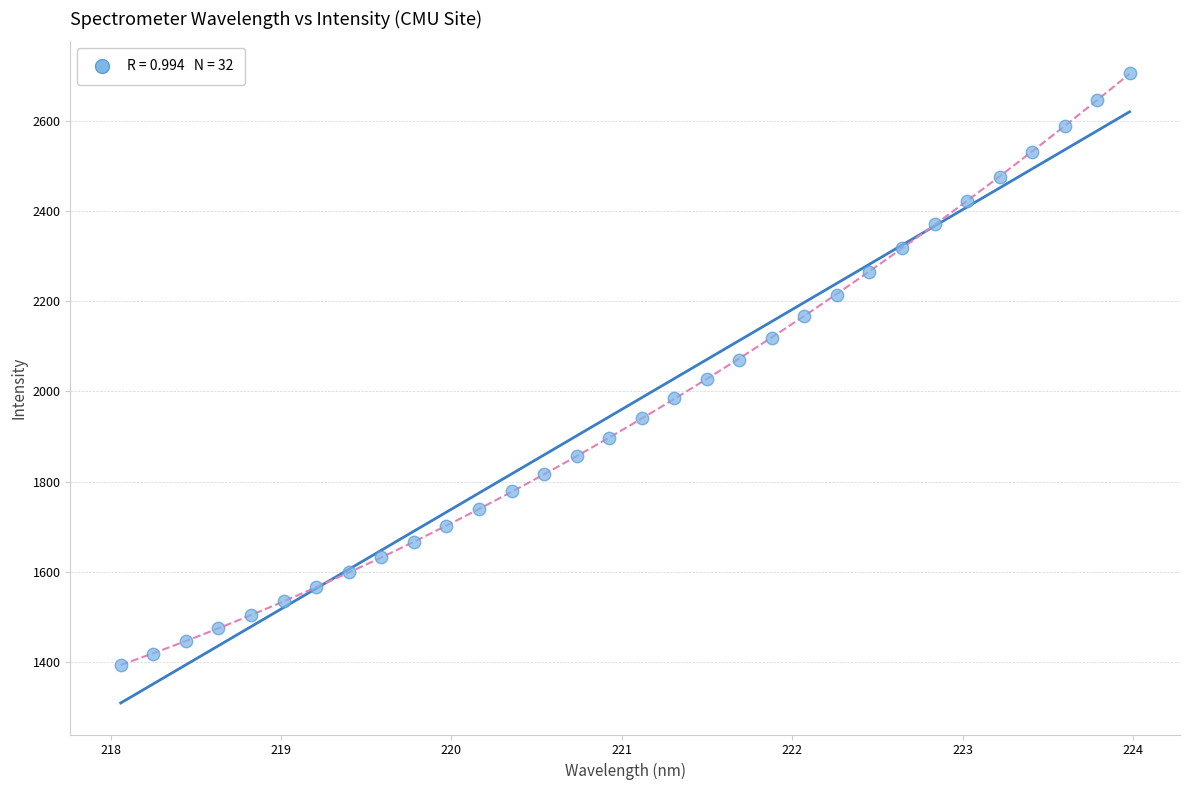

What is the range of Y values (max minus min)?

1313.3